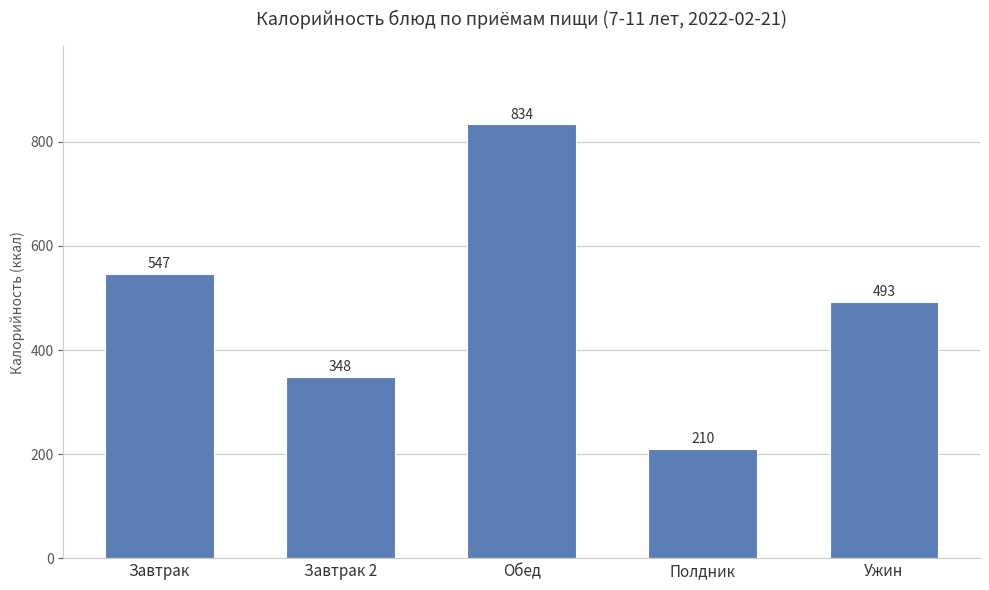

What is the label of the 4th bar from the left?

Полдник